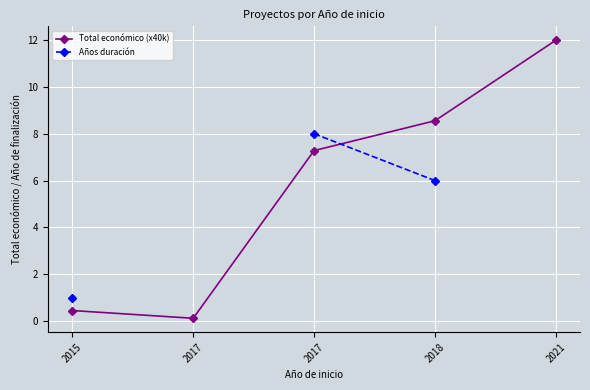

Between 2017 and 2017, which series saw the biggest shift?

Total económico (x40k)